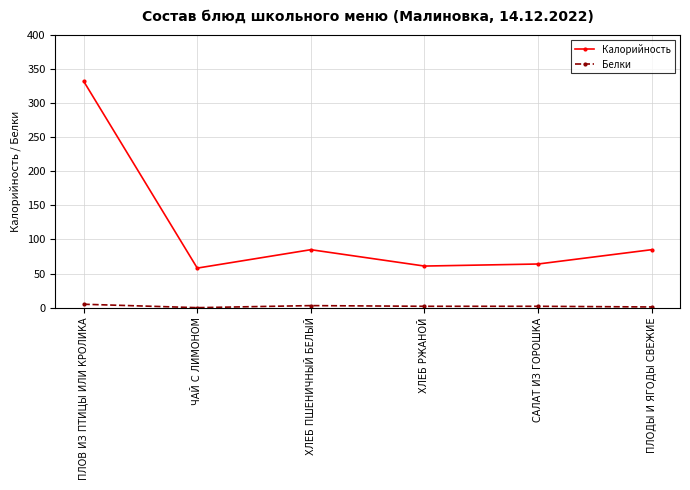

What is the label of the 4th point from the left?

ХЛЕБ РЖАНОЙ